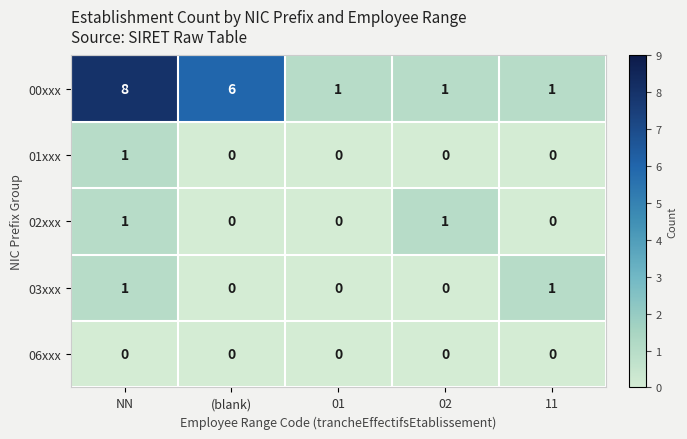

Where is 00xxx nearest to the value 4?

(blank)